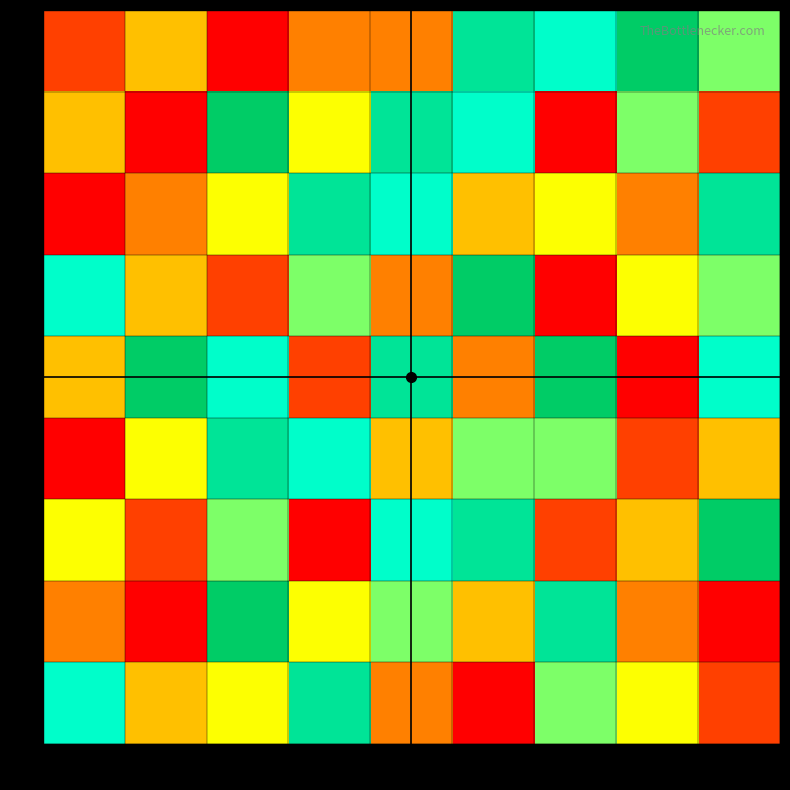

What is the difference between the highest and lowest values at 9?

8